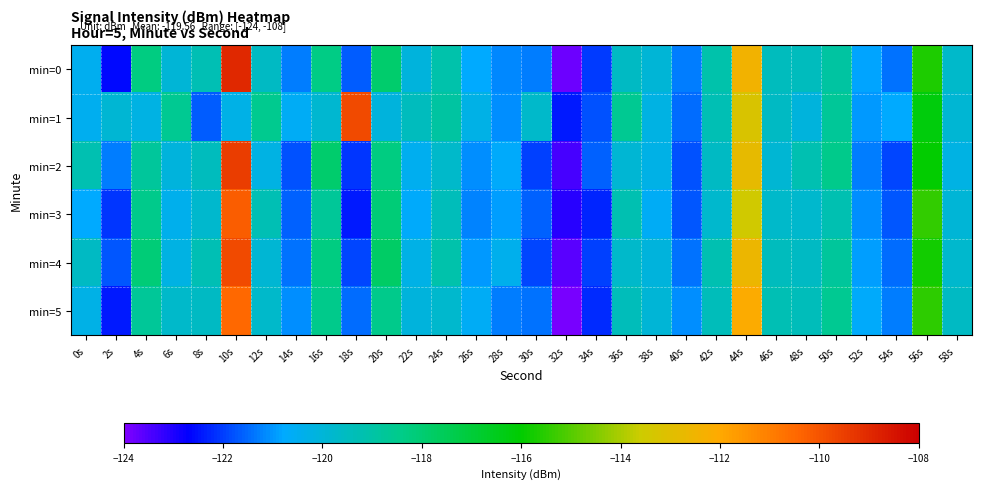

What is the total value across all series at 52s?

-725.9